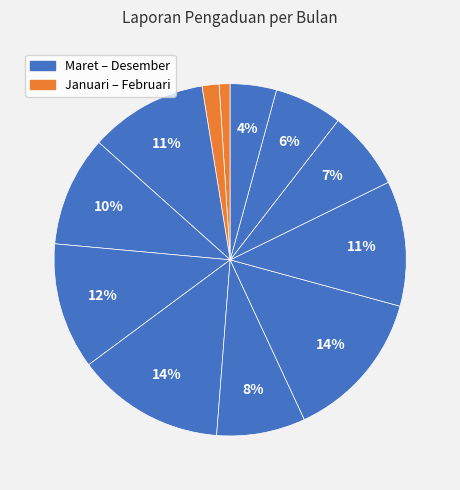

How many slices are in this pie chart?

12